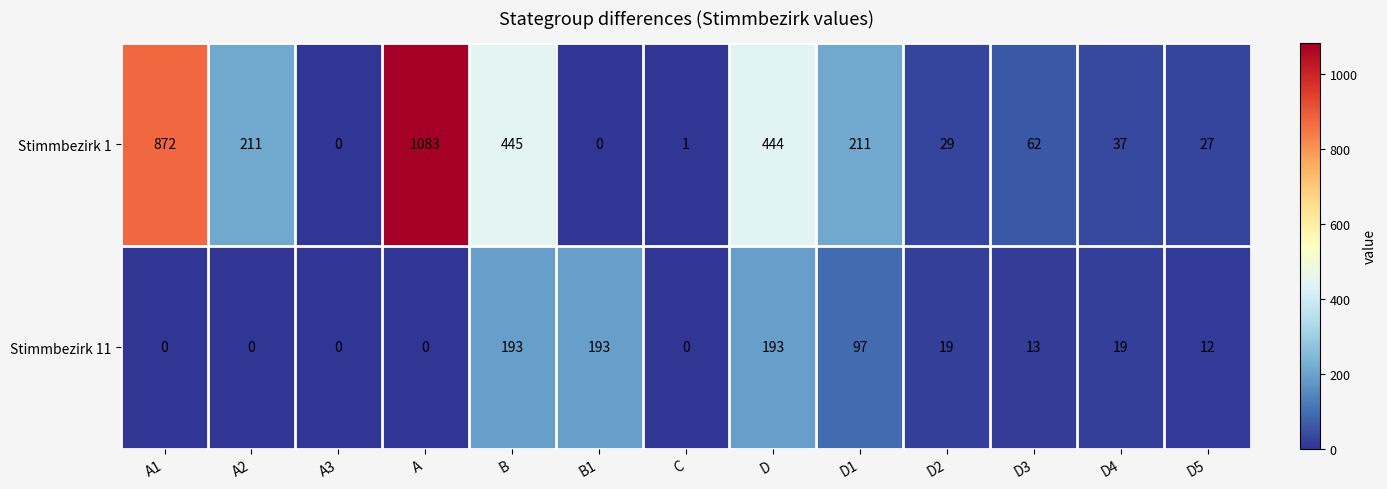

What is the spread (max minus min) of values at D?

251